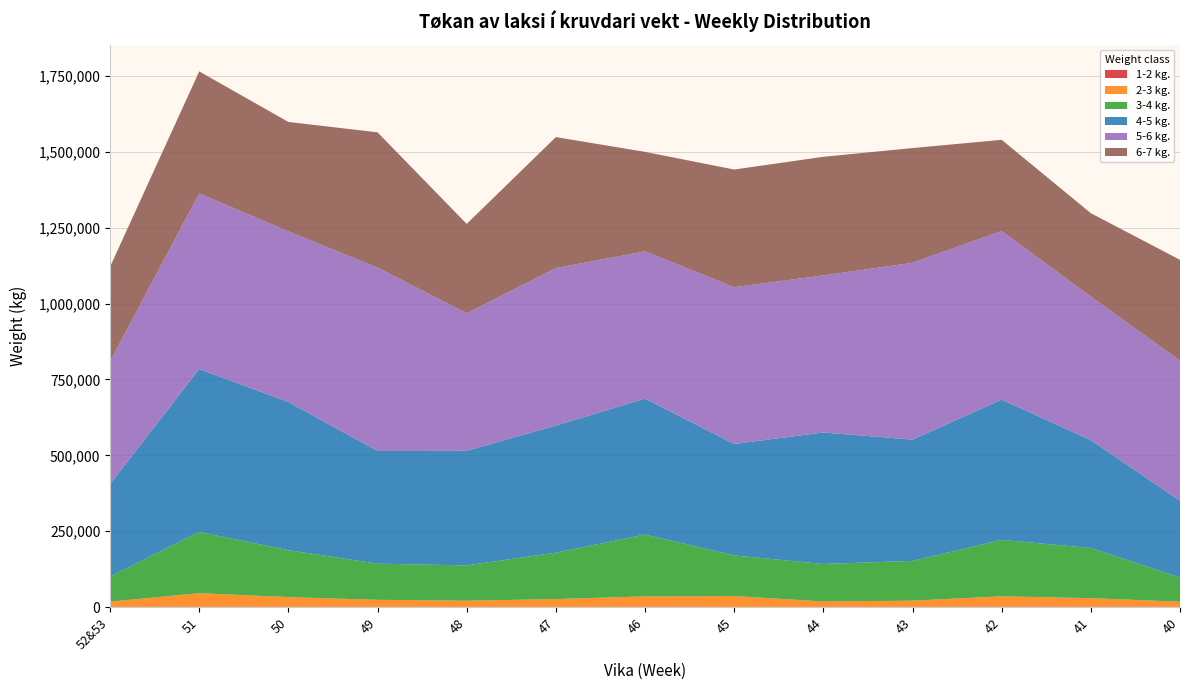

Reading left to right, extract all data points from this chart.

1-2 kg.: 654.0	1221.0	1112.2	803.0	605.8	470.3	1023.7	473.4	550.4	938.8	1566.9	1585.3	871.4
2-3 kg.: 17147.0	44552.6	31818.8	23097.9	20429.7	25831.4	34210.3	35757.9	18010.5	20124.2	33939.2	27800.5	16736.9
3-4 kg.: 82789.7	201806.4	154566.9	119149.2	116266.3	152884.6	203756.6	133976.5	123446.4	131116.1	185933.9	165304.1	79769.8
4-5 kg.: 304613.7	536673.2	488232.8	371242.9	377580.5	418715.2	447964.1	367254.7	433340.6	399551.3	462263.8	355326.5	252812.7
5-6 kg.: 404436.8	578570.6	562094.5	604136.2	453239.7	519238.2	485174.2	516500.5	517533.8	582597.0	555663.5	473023.9	461848.6
6-7 kg.: 311390.0	402195.6	360761.0	445883.2	294452.0	431444.3	327875.8	387767.3	390842.2	378165.5	300313.5	274872.7	332105.1